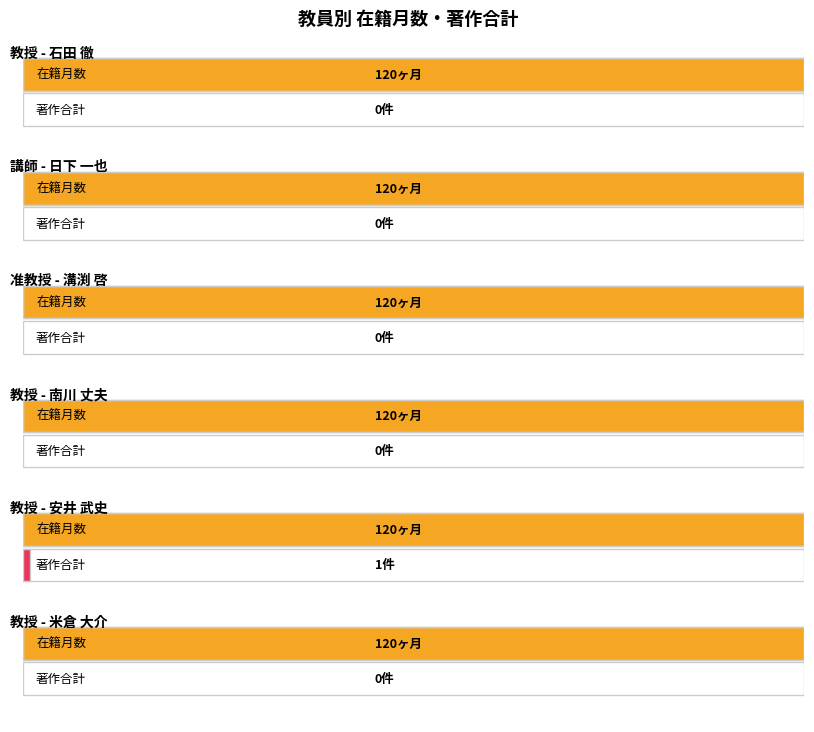

At which label does 在籍月数 reach its peak?

石田 徹